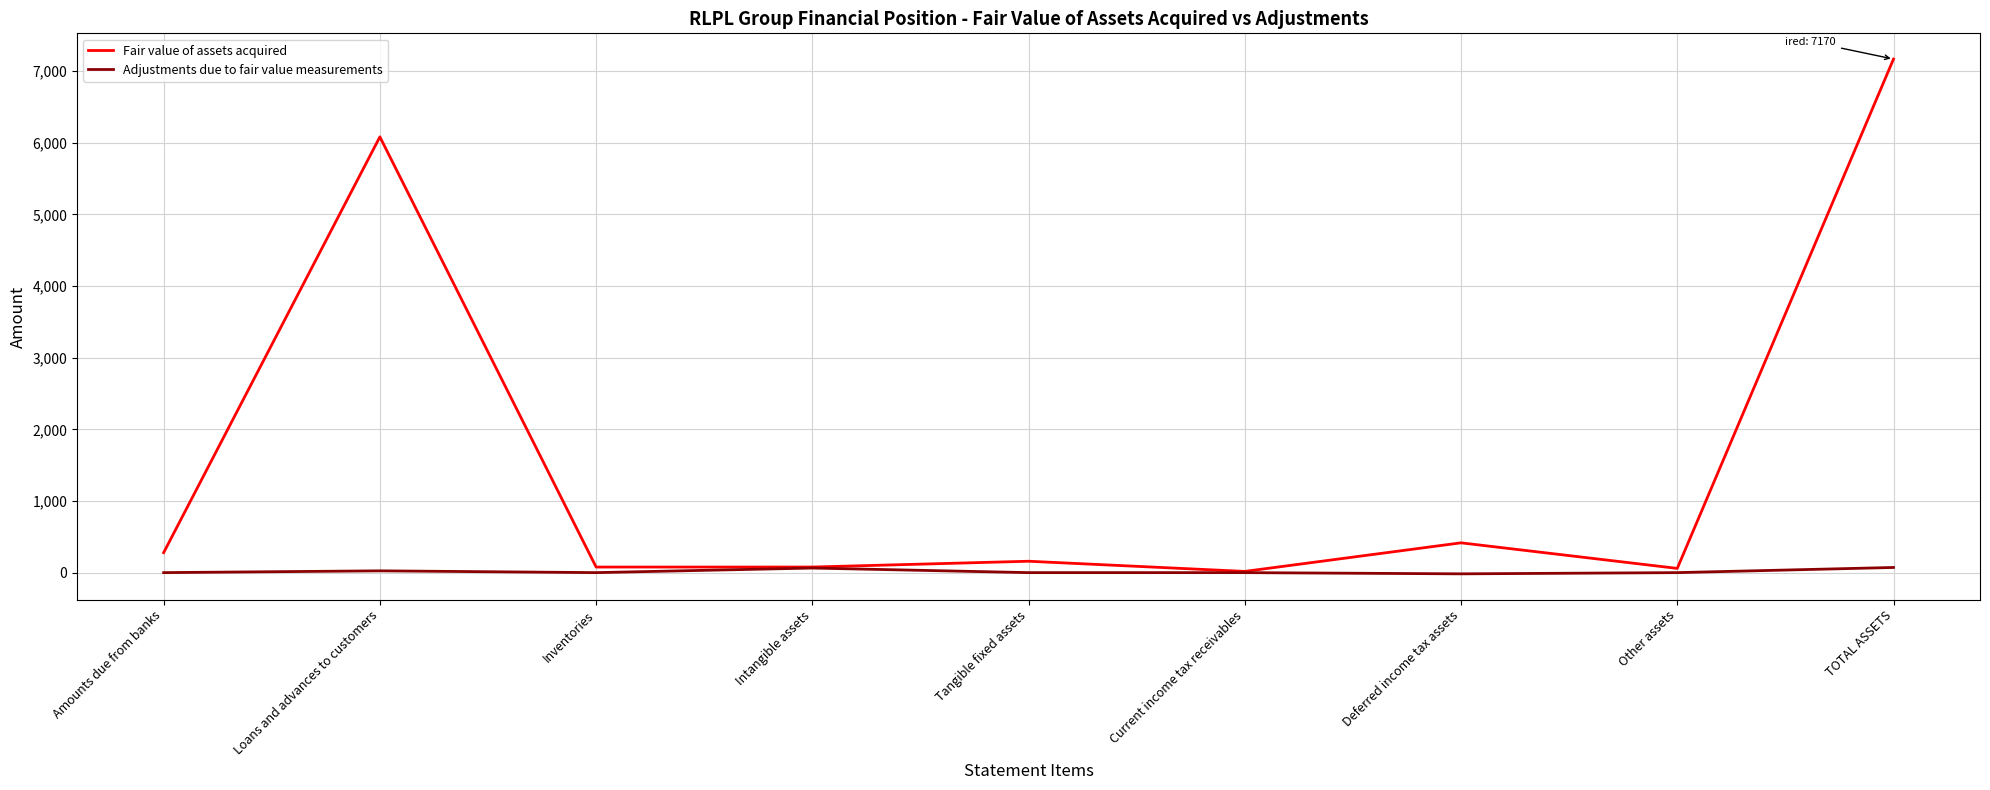

How many lines are shown in the chart?

2